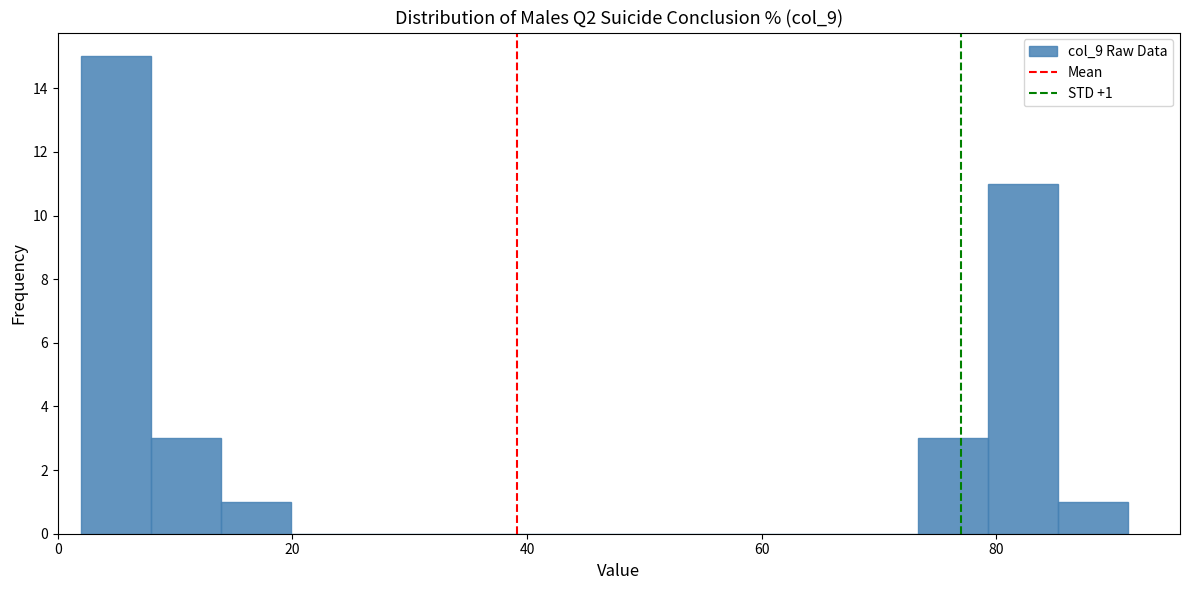

Around what value on the x-axis is the tallest bar? Give the approximate position of its centre, as read against the axis.

4